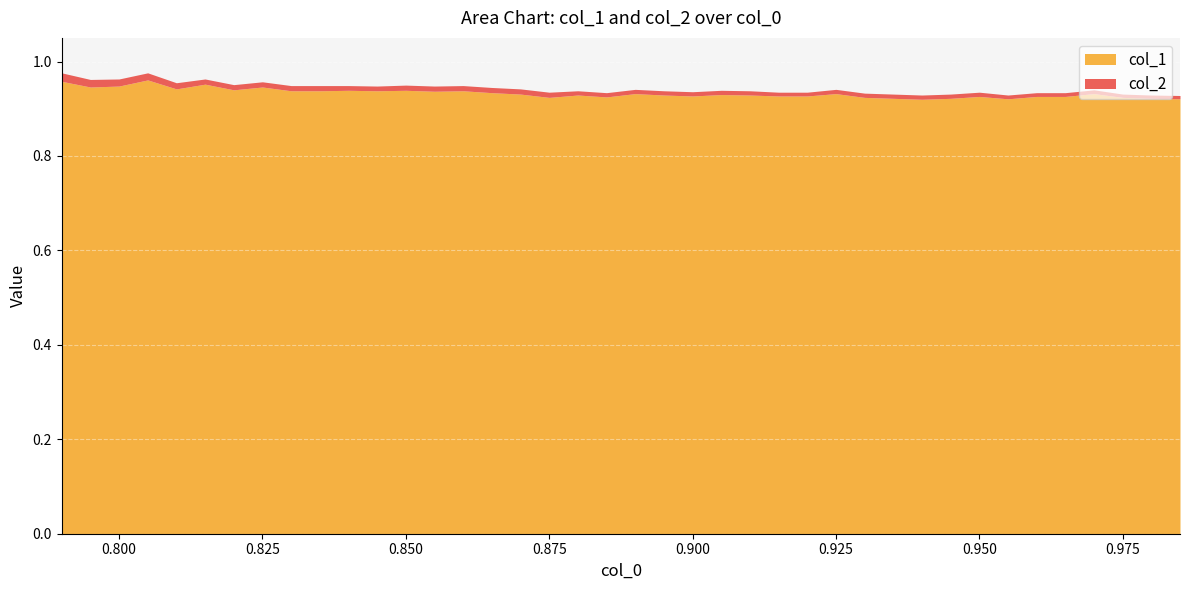

At which category is the sum across all series the highest?

0.79